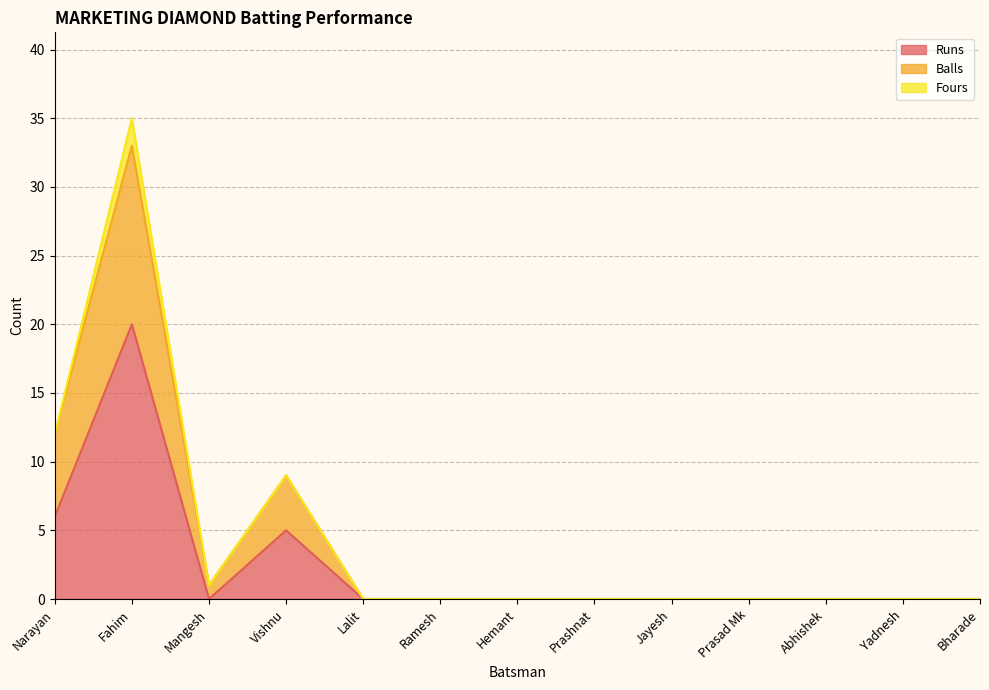

The value of Runs at Ramesh is 0. True or false?

True